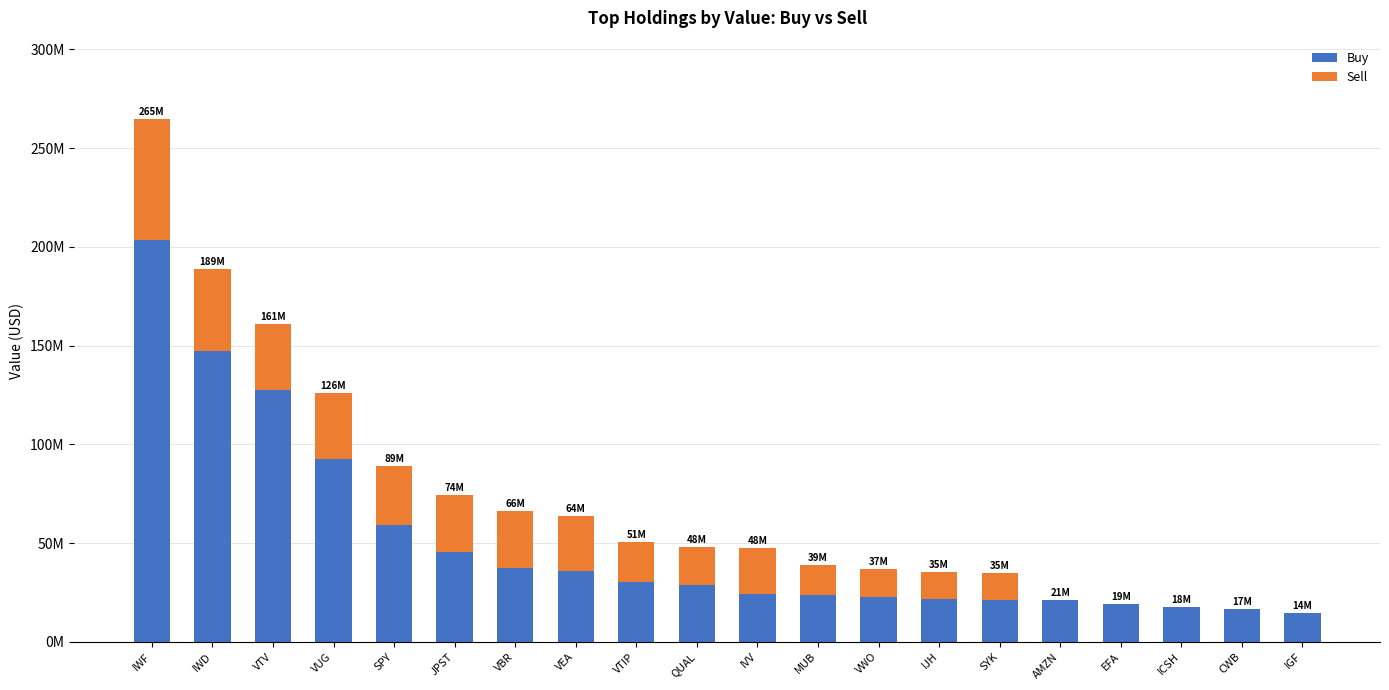

The value of Buy at JPST is 77758478. True or false?

False